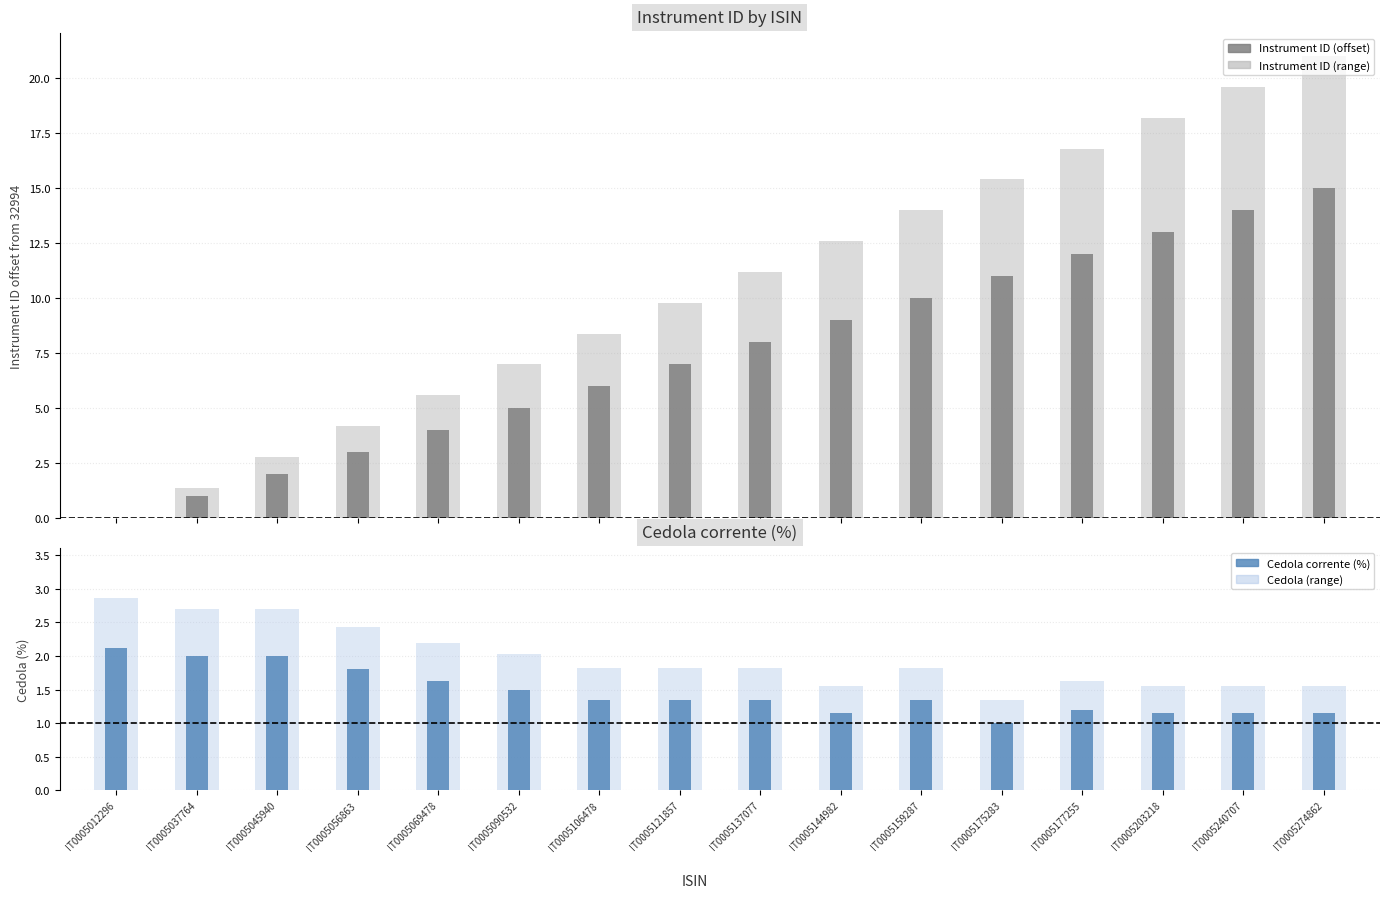

What is the value of the Instrument ID (range) bar at the 3rd from the left?

2.8